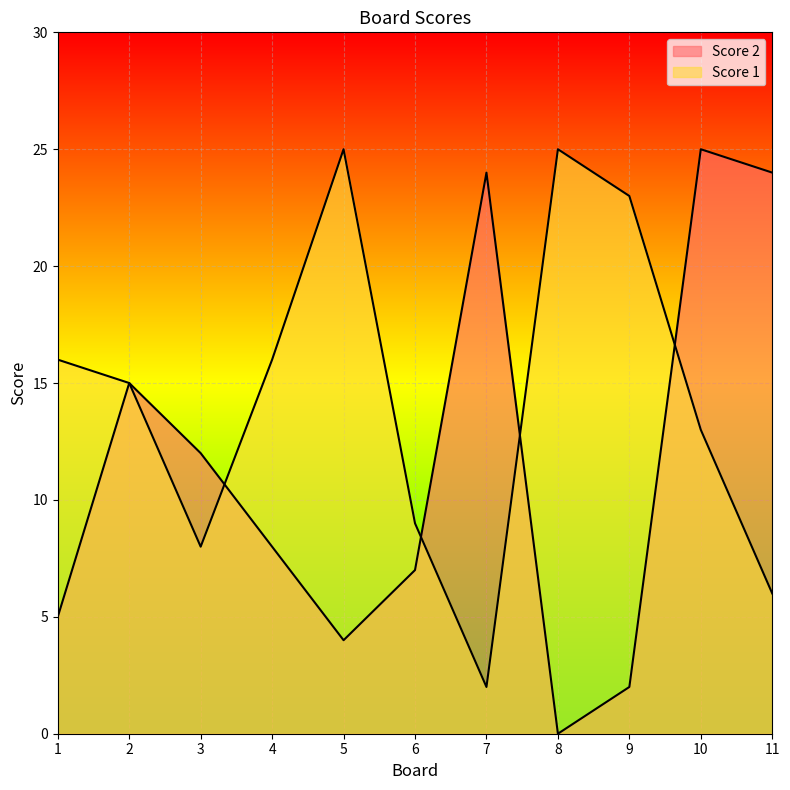

True or false: Score 1 and Score 2 cross at least once.

True